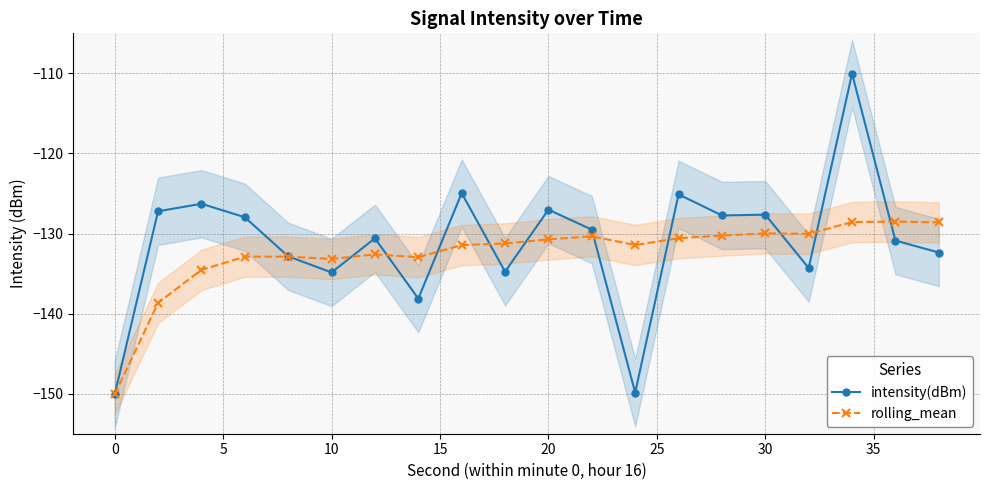

How many data points in intensity(dBm) are less than -129?

11